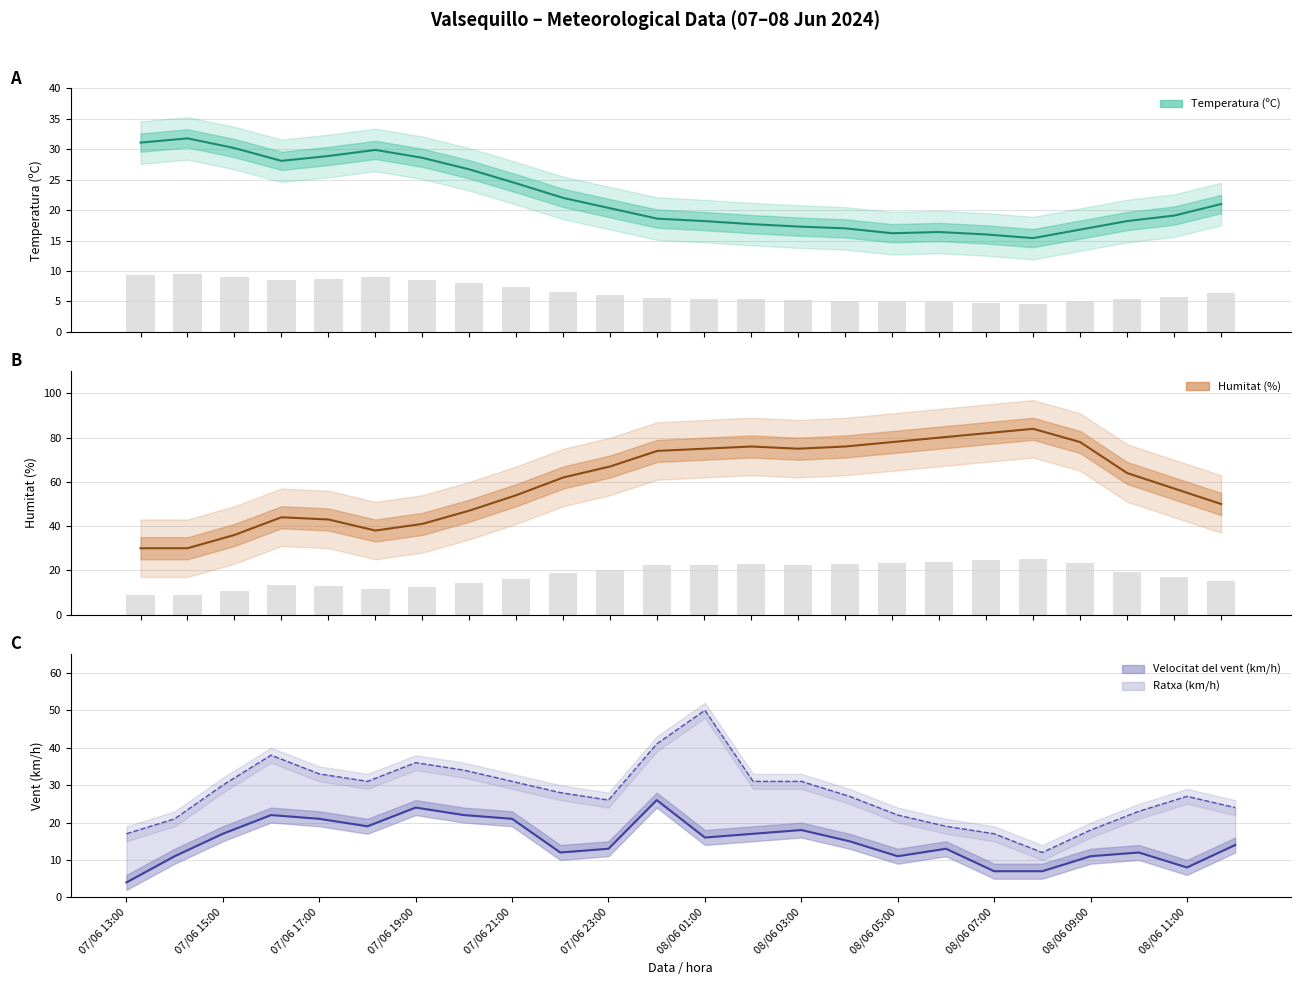

What is the average value of the Ratxa (km/h) series?

27.8